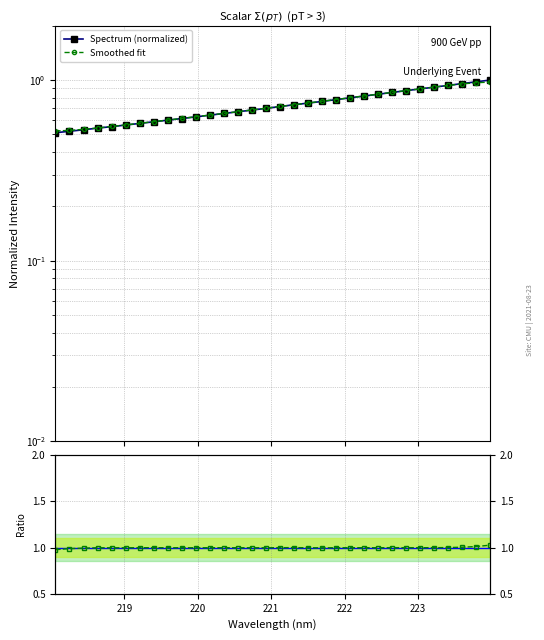

True or false: Spectrum (normalized) and Ratio to fit cross at least once.

False